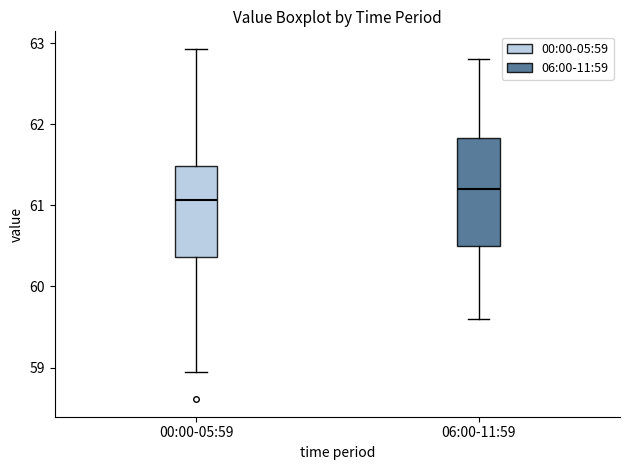

Which box has the highest median line?

06:00-11:59